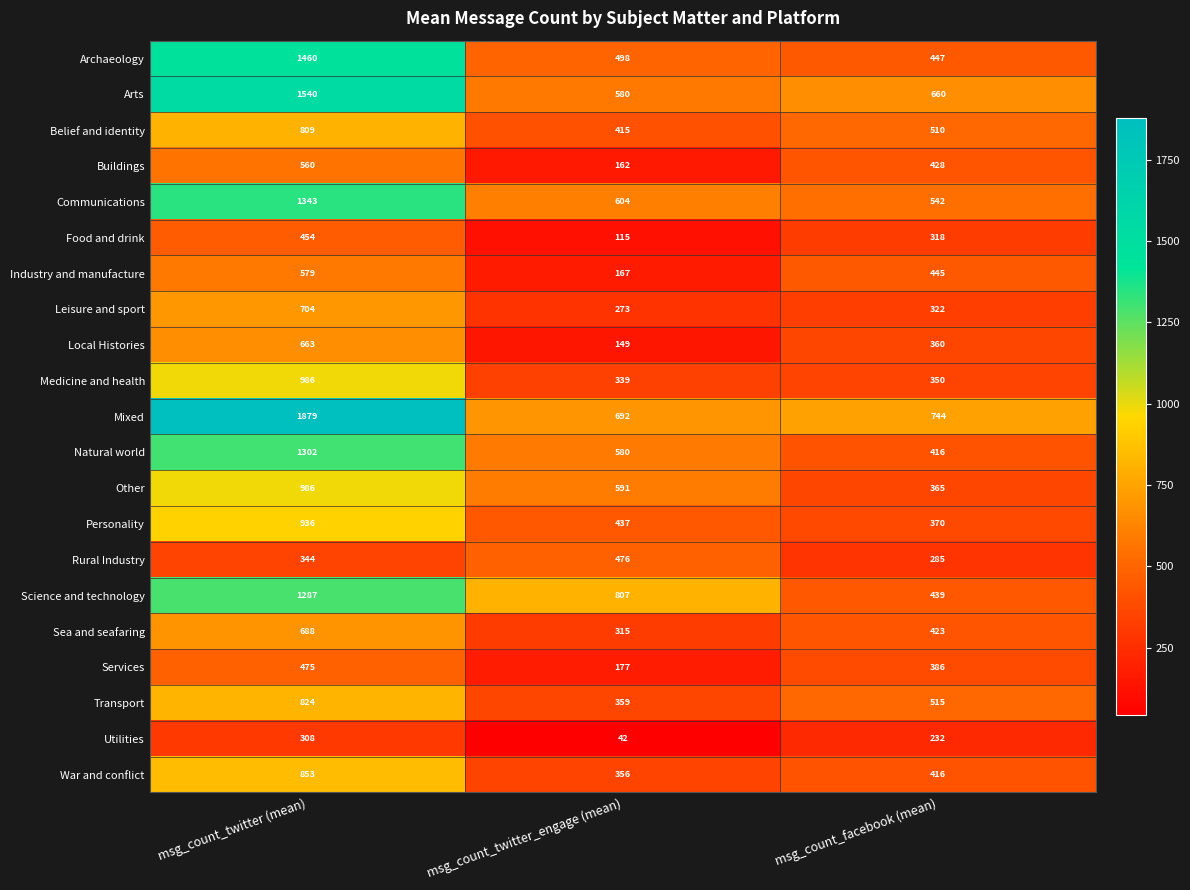

True or false: Utilities has a value of 232 at msg_count_facebook (mean).

True